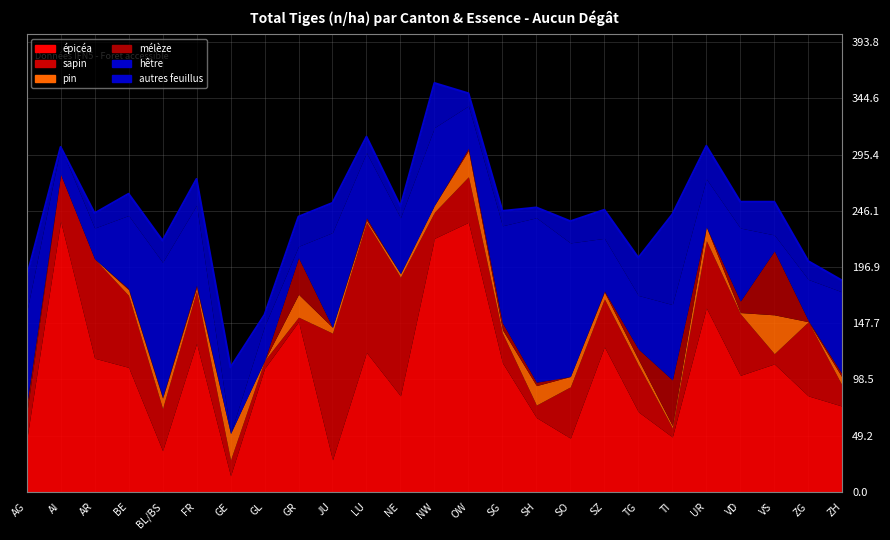

True or false: épicéa has more than 0 points higher than both neighbors.

True